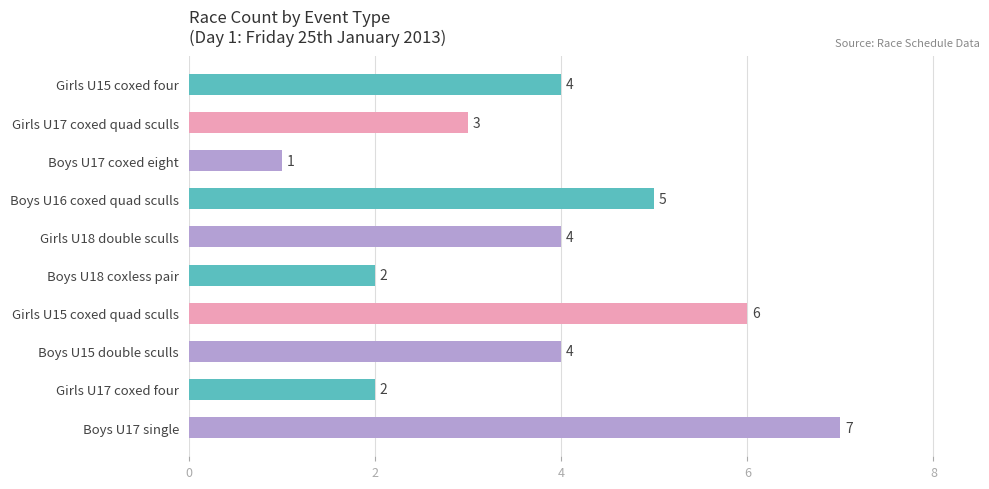

How many values are between 2 and 5?

7